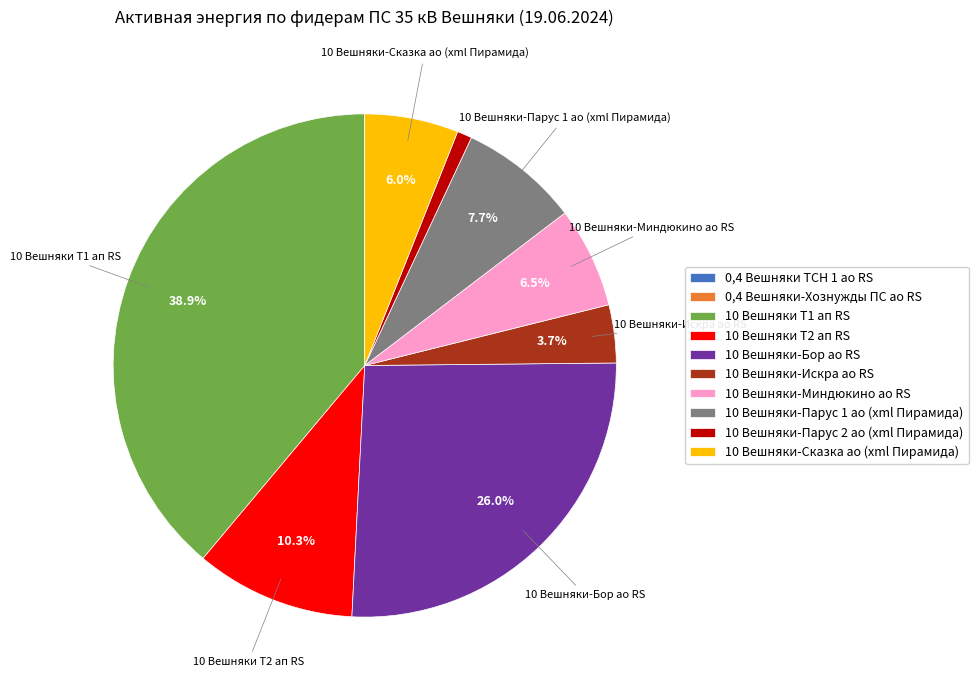

Approximately how many times larger is the value at 10 Вешняки-Парус 1 ао (xml Пирамида) compared to 10 Вешняки-Бор ао RS?

0.3